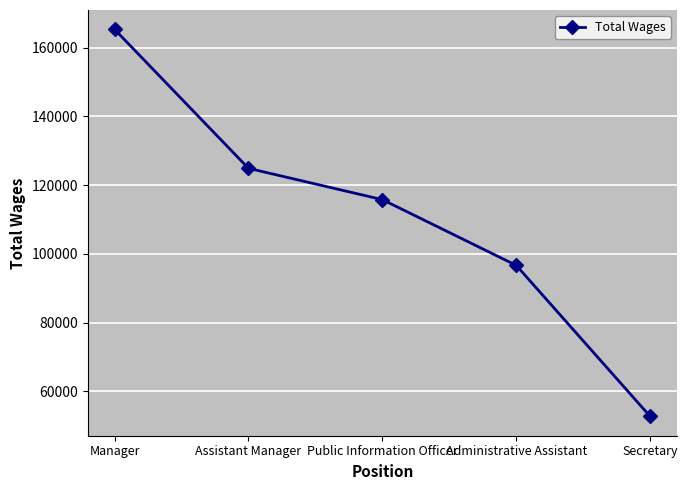

What is the ratio of the value at Manager to the value at Administrative Assistant?

1.7